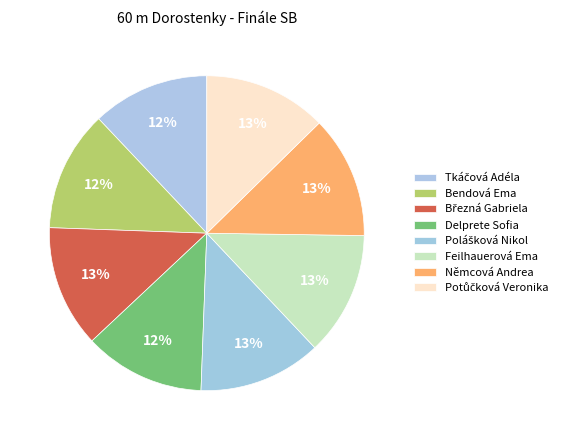

How many slices are in this pie chart?

8